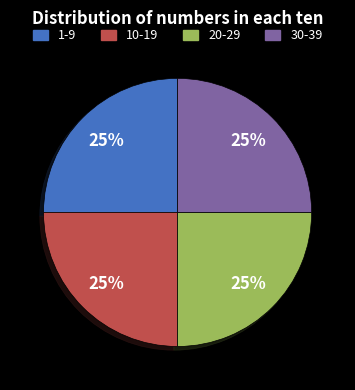

Does any single category account for the majority?

No